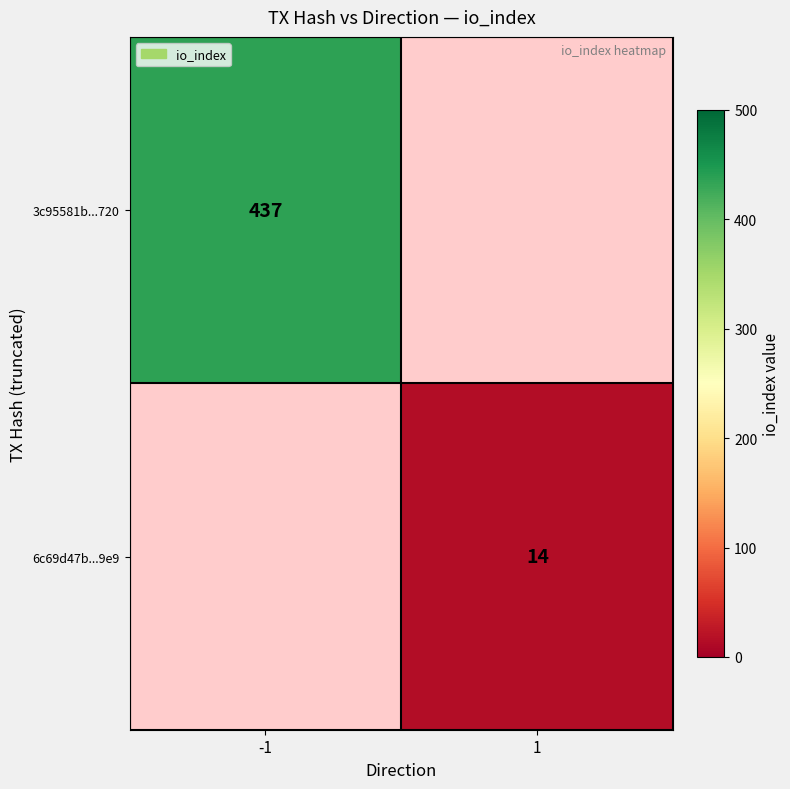

The 3c95581b...720 series shows 152 at -1. True or false?

False